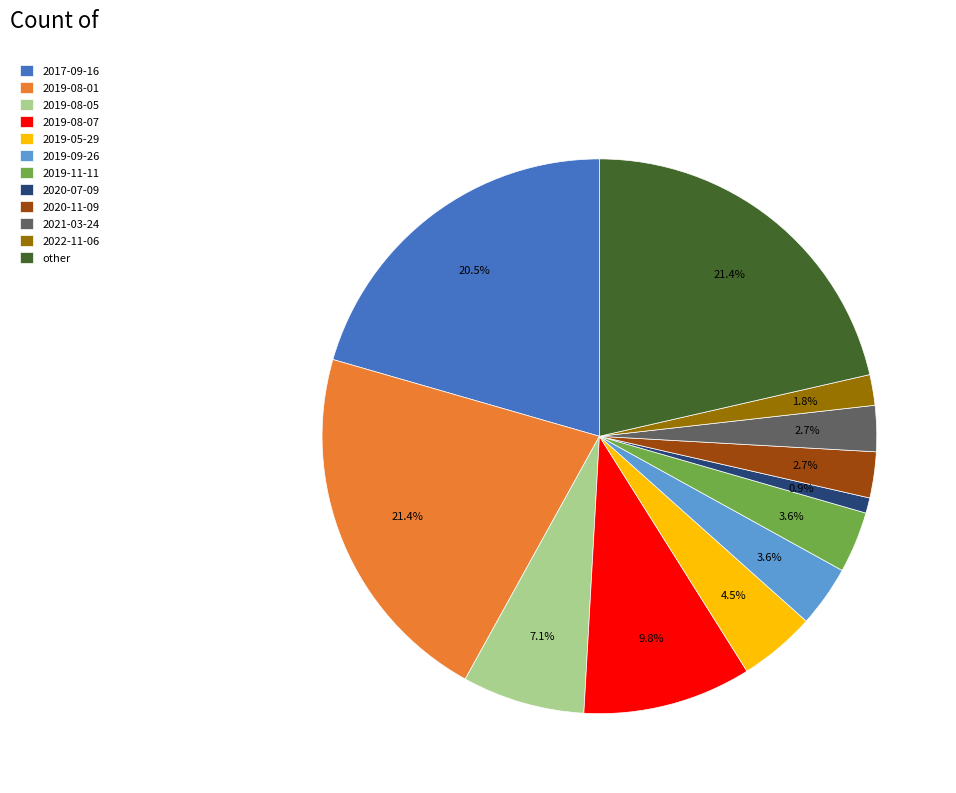

To the nearest percent, what percentage of the pie is other?

21%